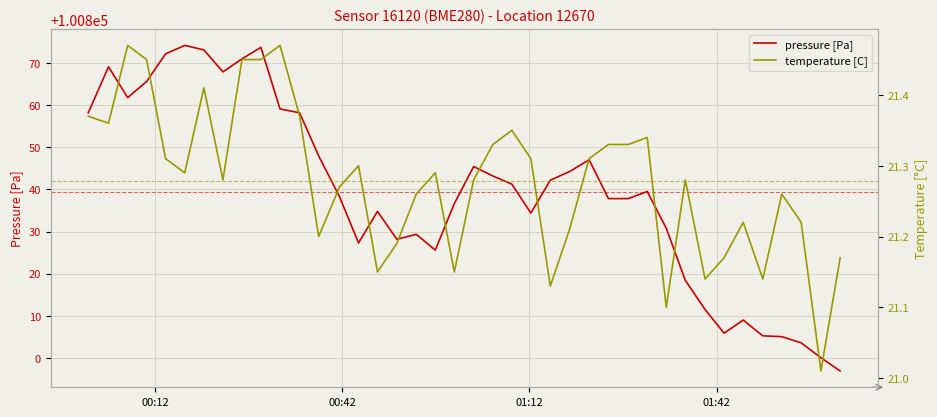

True or false: pressure [Pa] has a value of 47823.8 at 8.

False